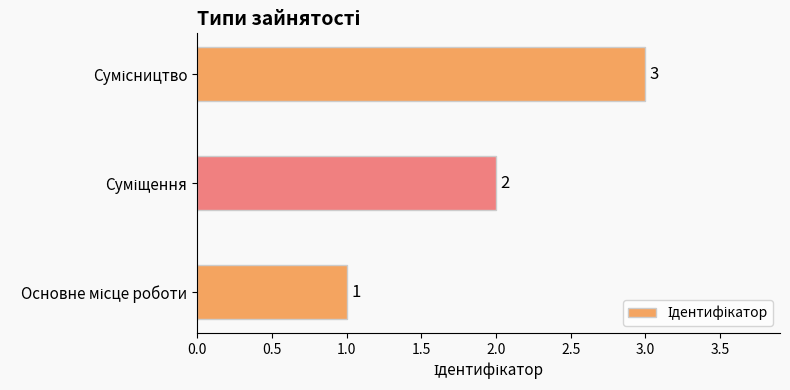

Does the chart contain stacked bars?

No